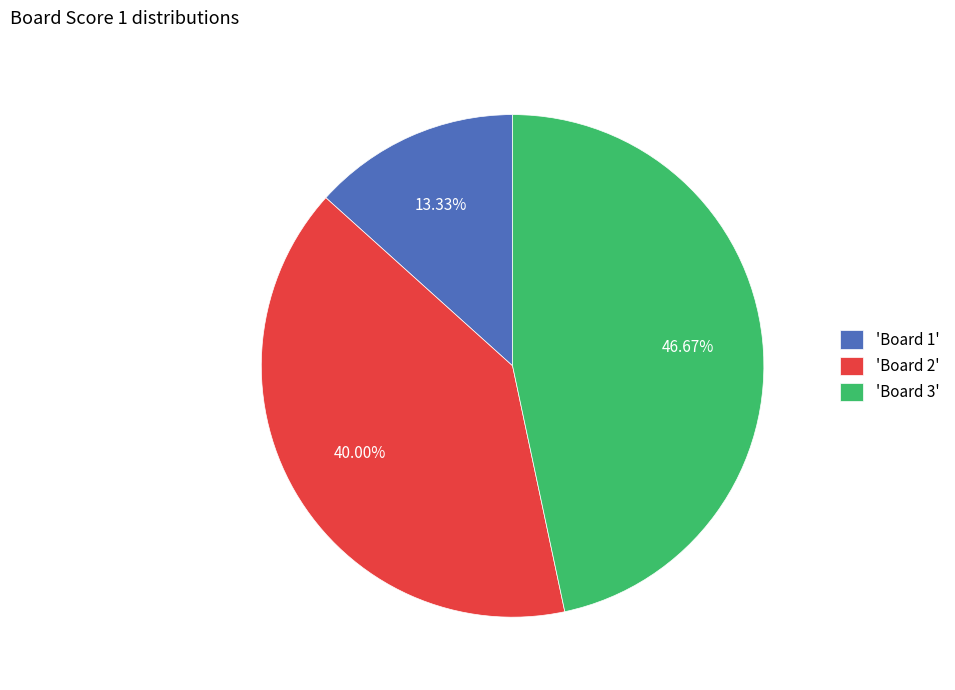

Rank the categories by value from highest to lowest.

'Board 3', 'Board 2', 'Board 1'